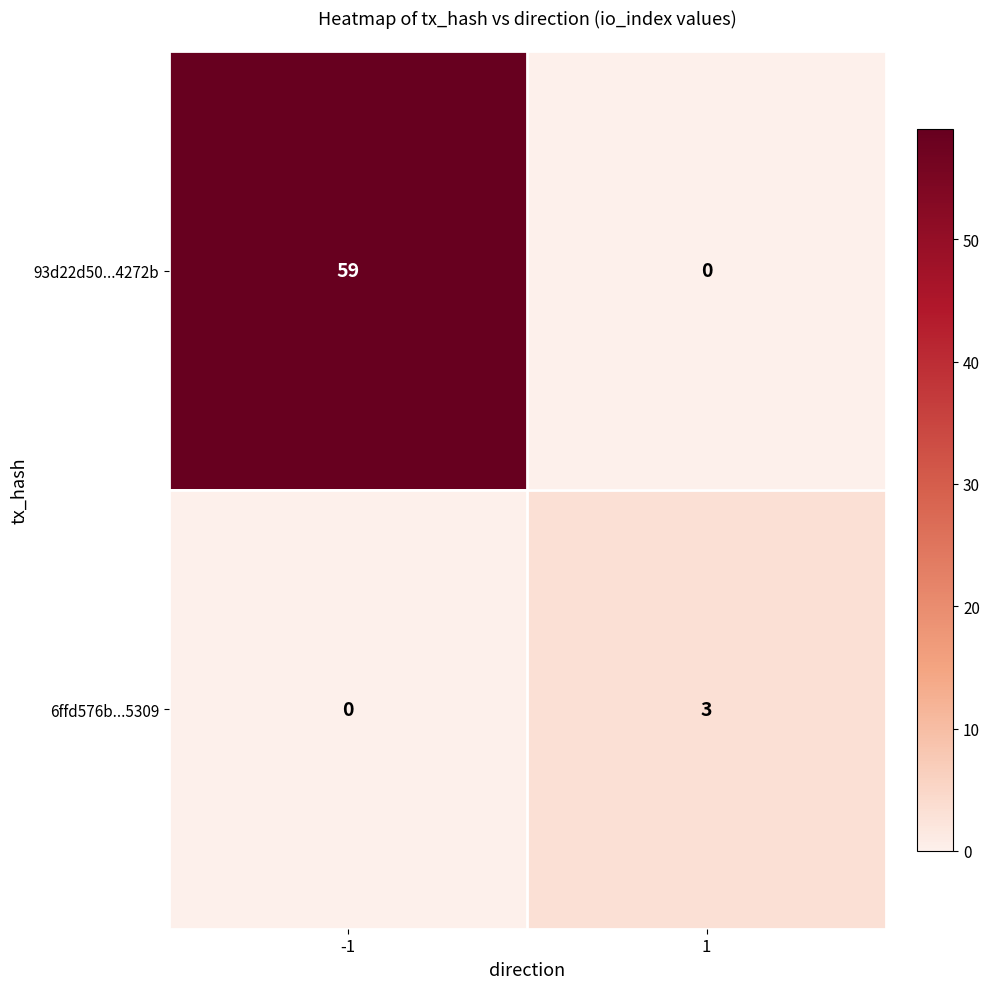

Is the value of 93d22d50...4272b at 1 greater than the value of 6ffd576b...5309 at 1?

No